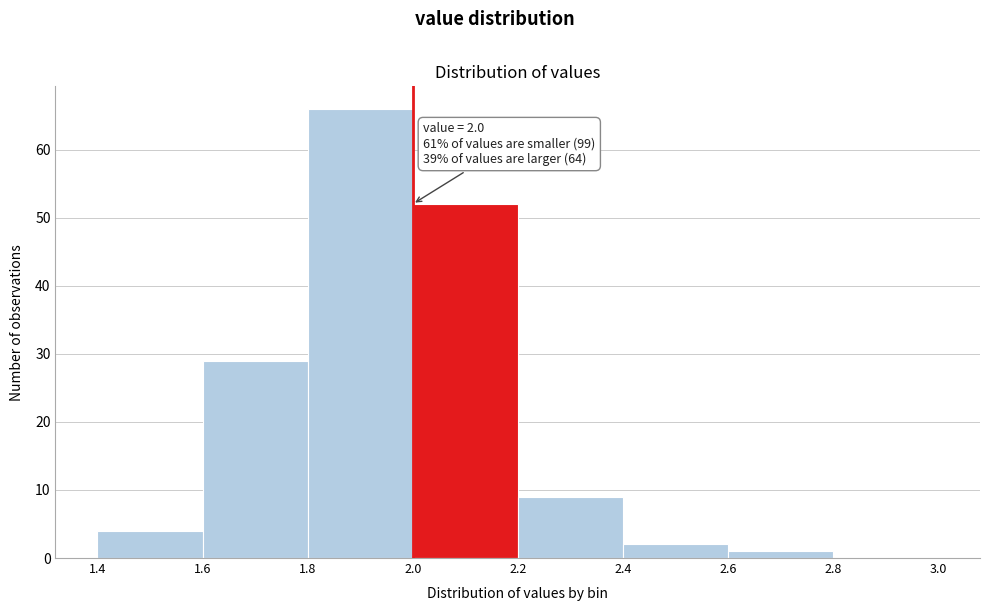

Which range on the x-axis has the tallest bar?

1.8 to 2.0